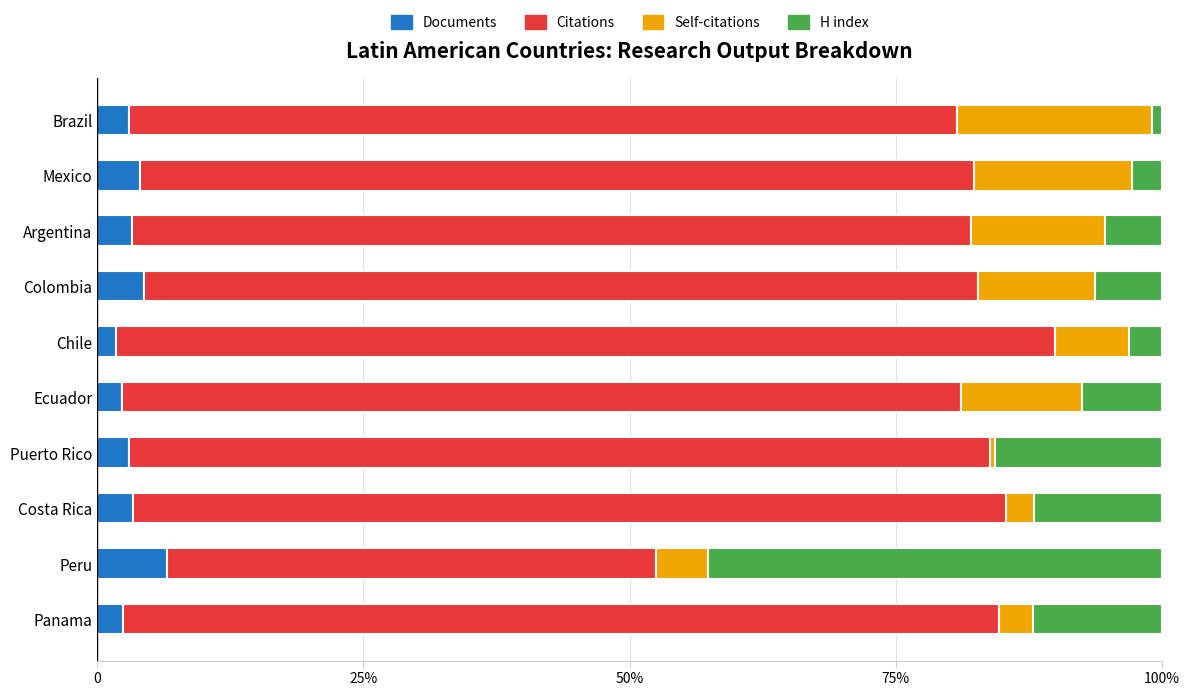

What are all the series names shown in the legend?

Documents, Citations, Self-citations, H index